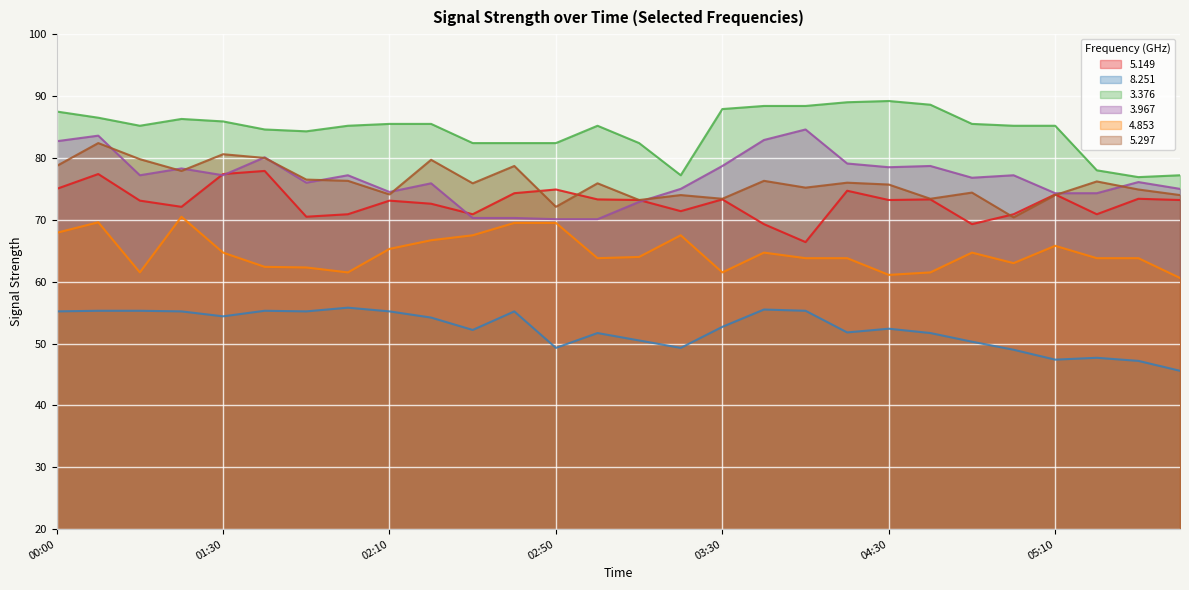

How many data points in   3.376 are less than 85?

10